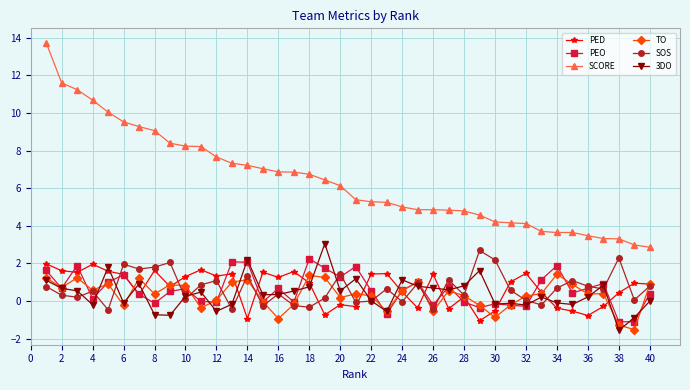

How many data points in PED are above 0?

28